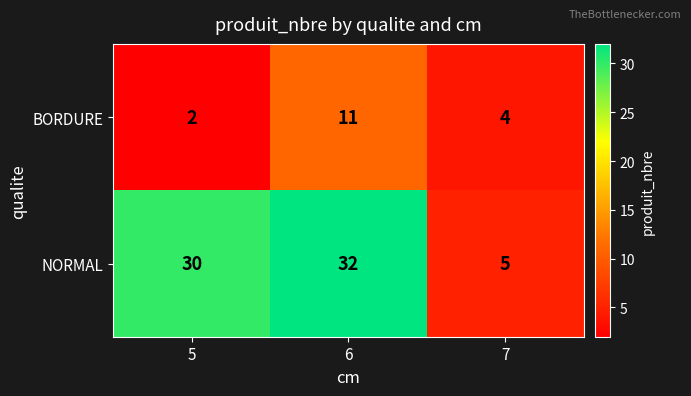

Which series has the largest total across all categories?

NORMAL